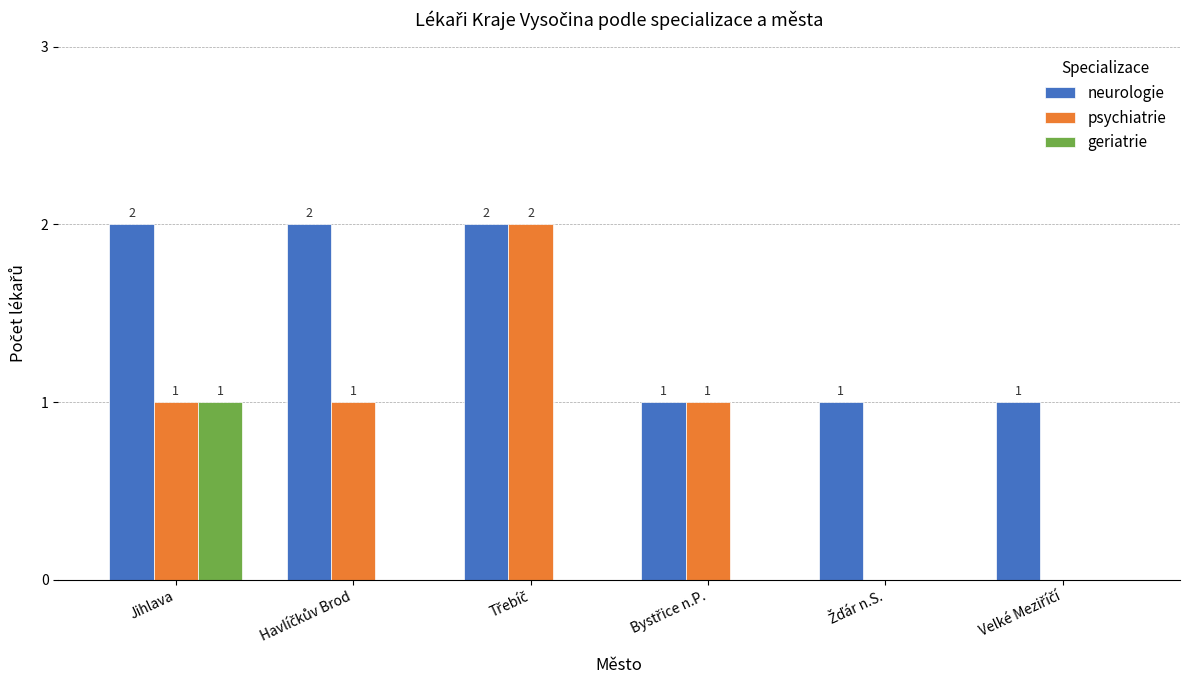

How many geriatrie values are between 0 and 1?

6